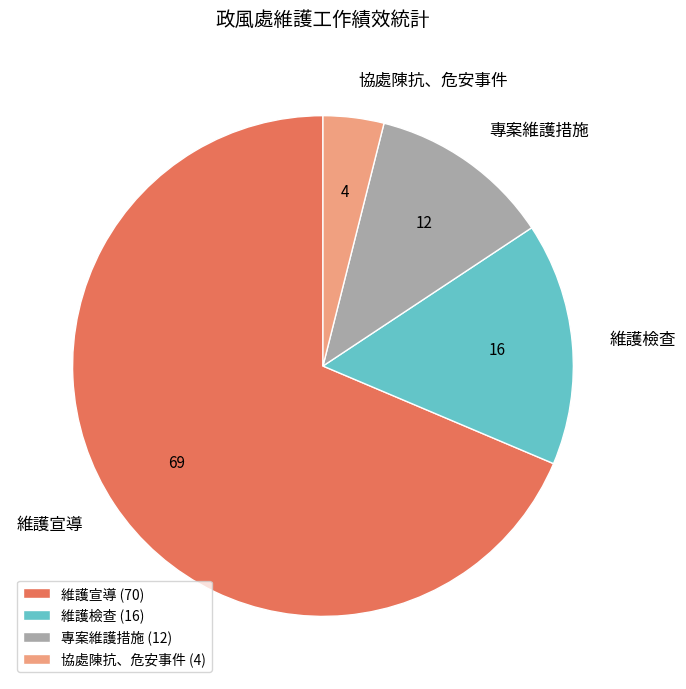

Which has a higher value, 維護宣導 or 維護檢查?

維護宣導